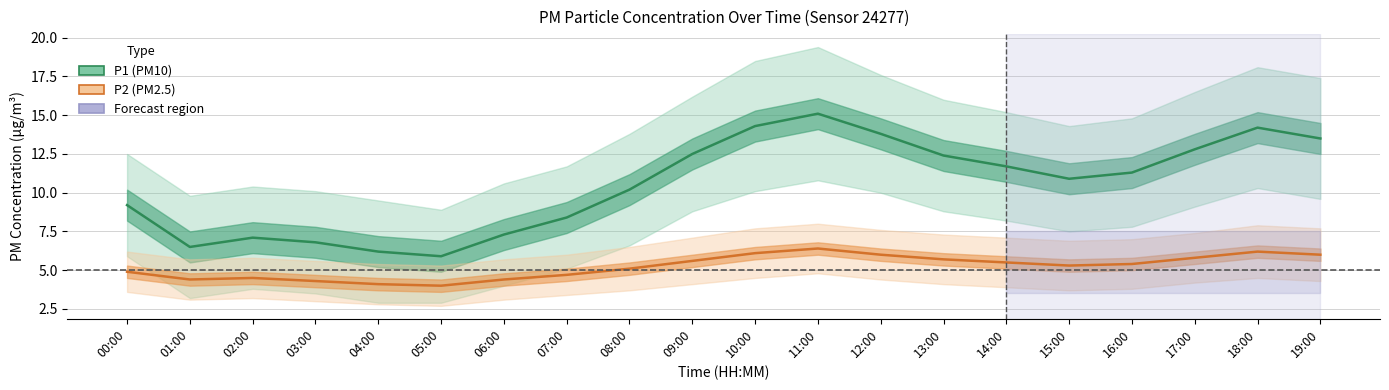

At how many categories does at least one series exceed 6?

20